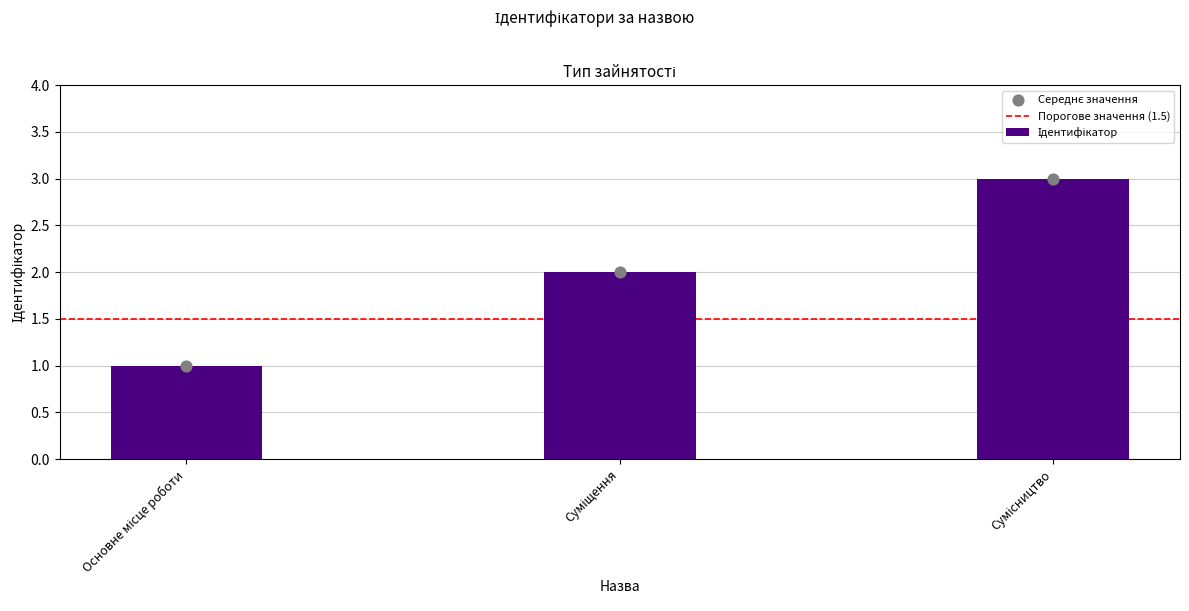

Between Сумісництво and Основне місце роботи, which is larger?

Сумісництво